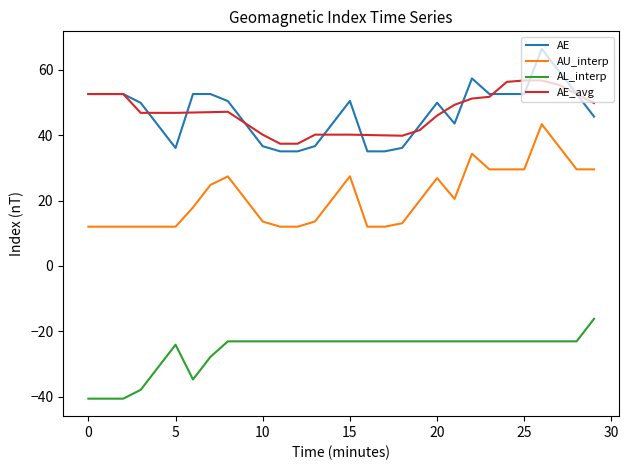

What is the smallest value displayed?

-40.6